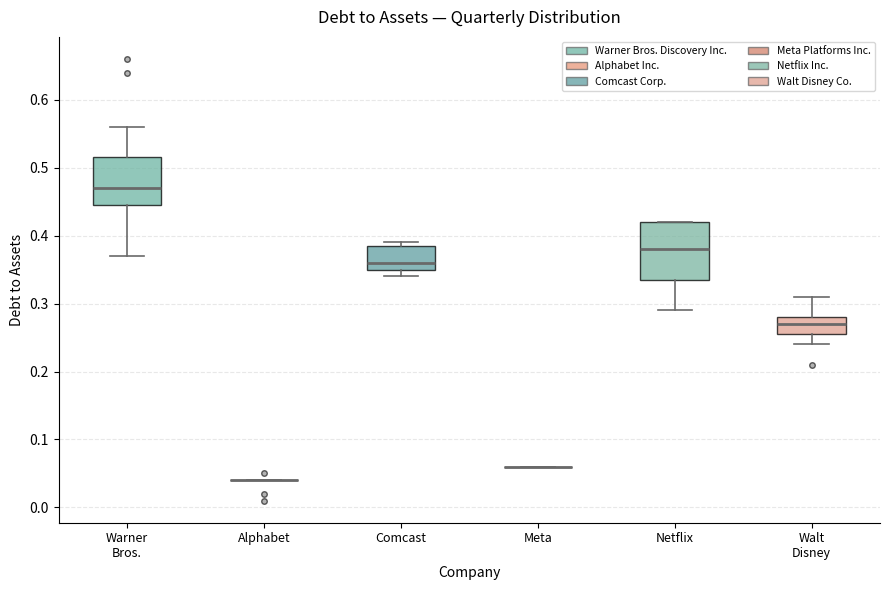

Comparing the boxes themselves (not the whiskers), which one is the tallest?

Netflix